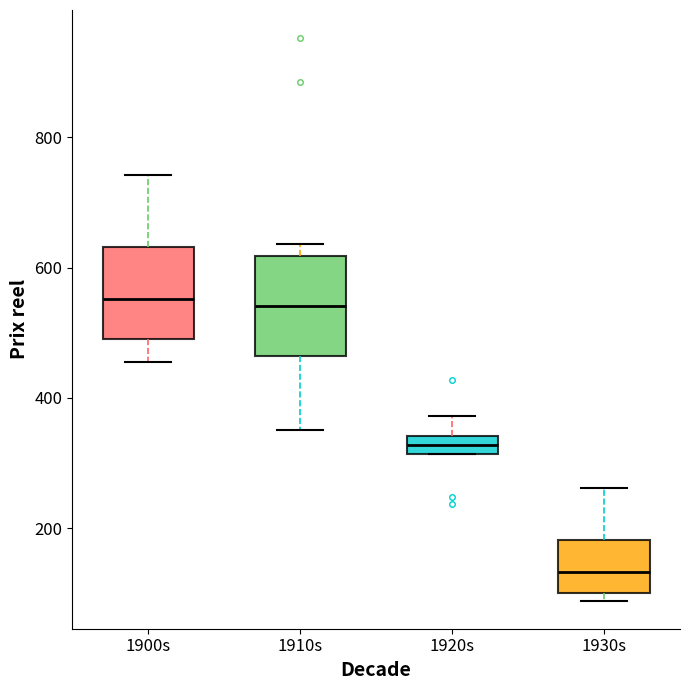

Where does the upper whisker of the box for 1930s end on the y-axis? The values are not printed on the chart, so give them approximately, as read against the axis.

260